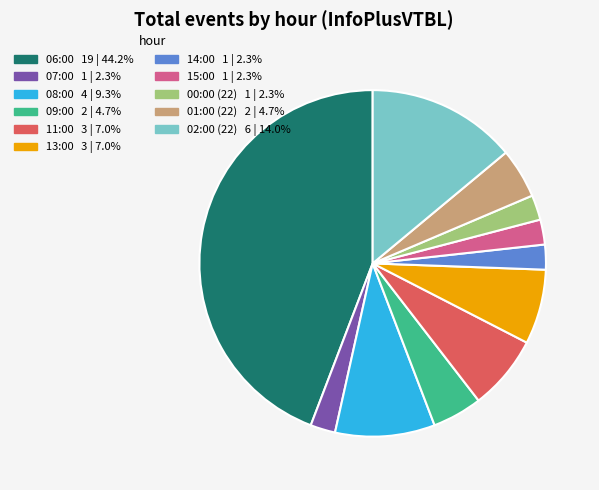

Is there any slice that represents more than half of the pie?

No